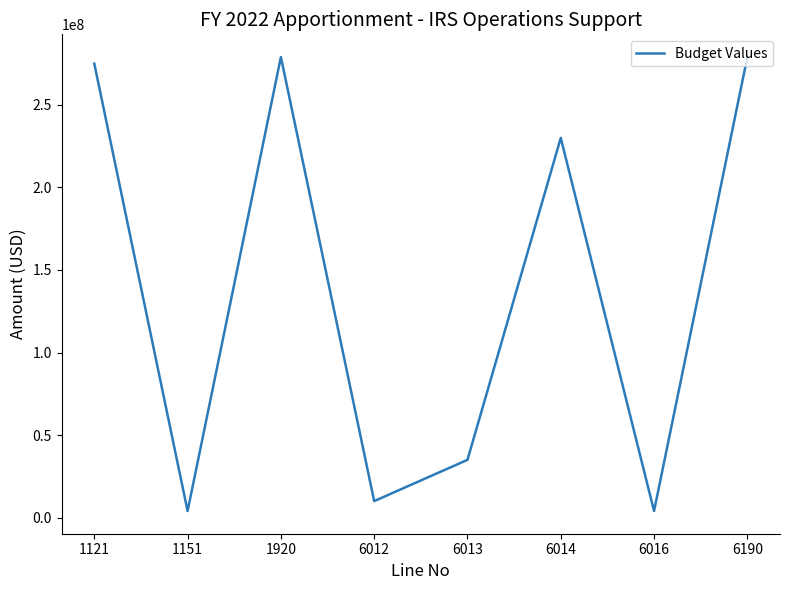

What is the minimum value shown in the chart?

4000000